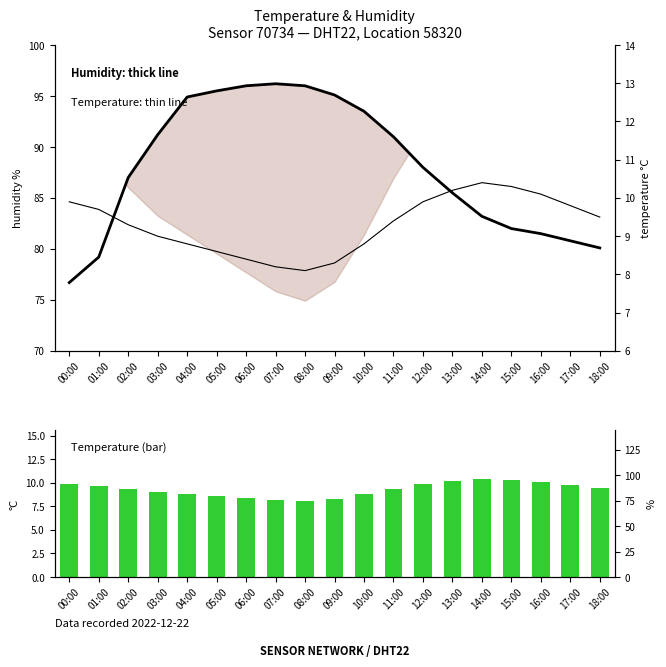

List the labels in order of Temperature (bar) value, smallest first.

08:00, 07:00, 09:00, 06:00, 05:00, 04:00, 10:00, 03:00, 02:00, 11:00, 18:00, 01:00, 17:00, 00:00, 12:00, 16:00, 13:00, 15:00, 14:00